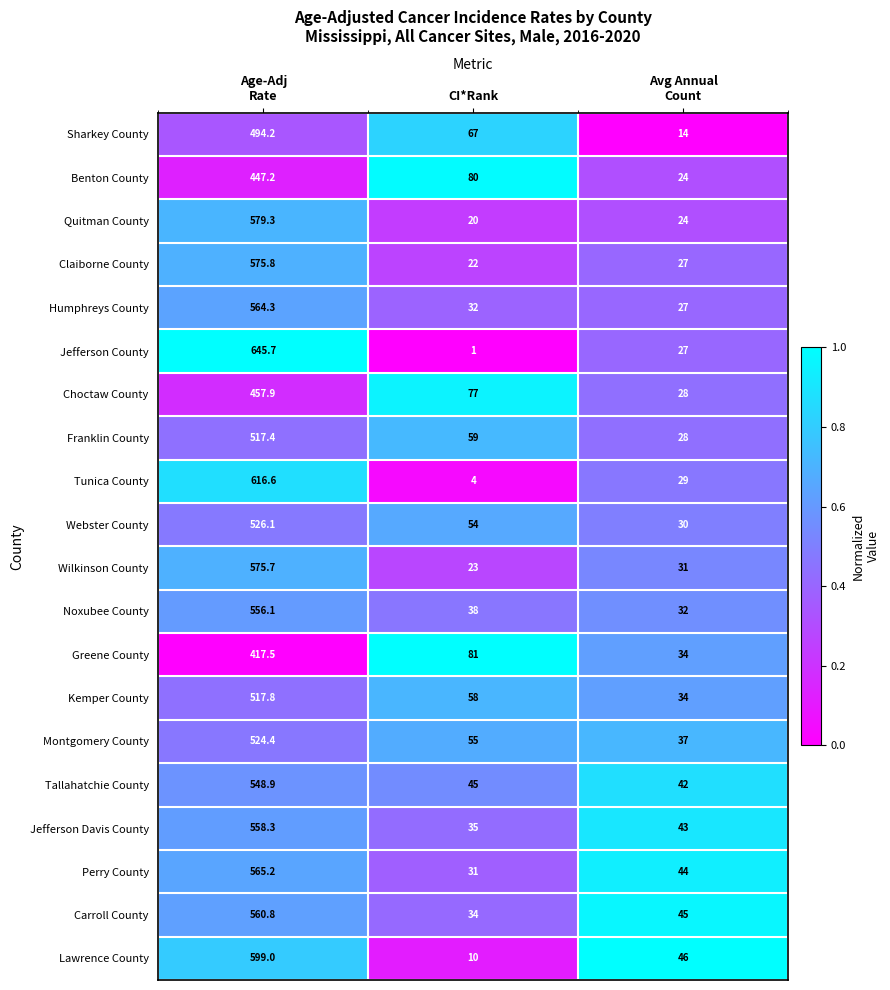

Which series has the largest total across all categories?

Jefferson County